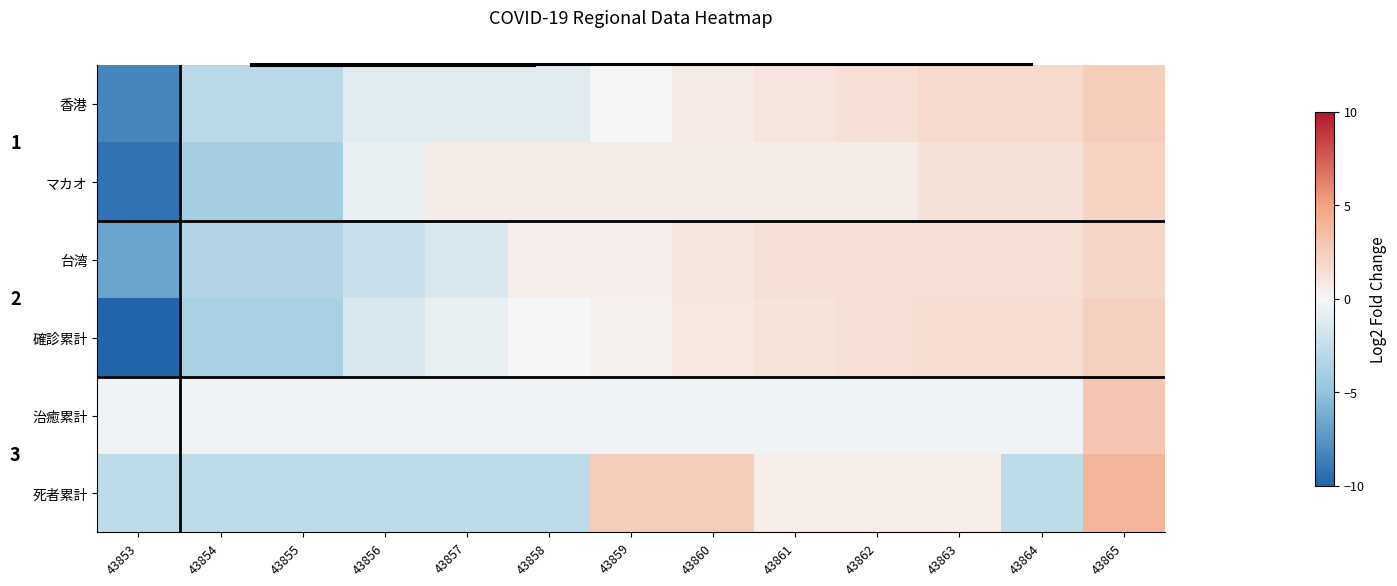

What is the difference between the maximum and minimum values in the 確診累計 series?

12.4